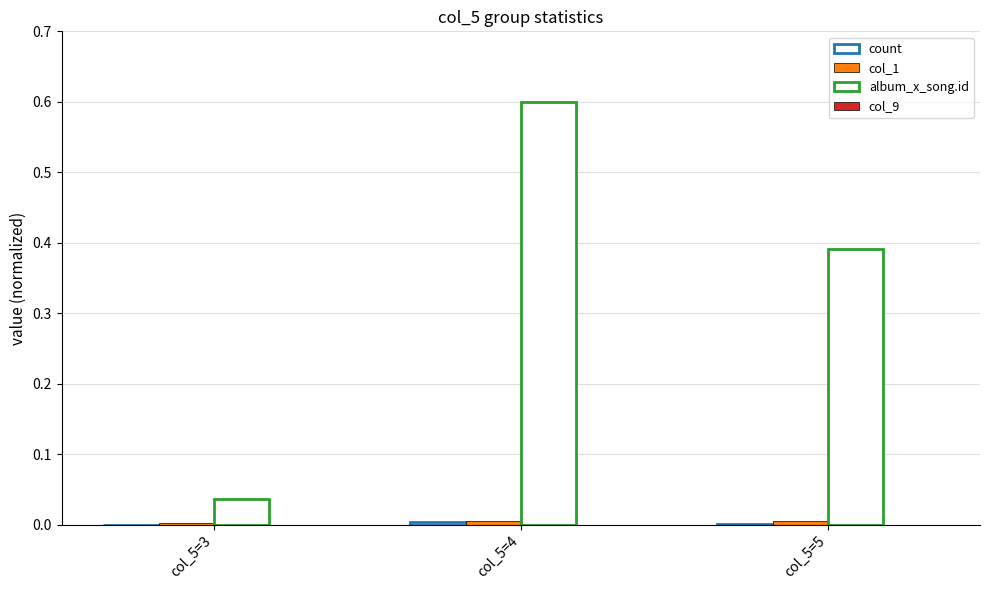

Is the value of col_9 at col_5=3 greater than the value of album_x_song.id at col_5=3?

No